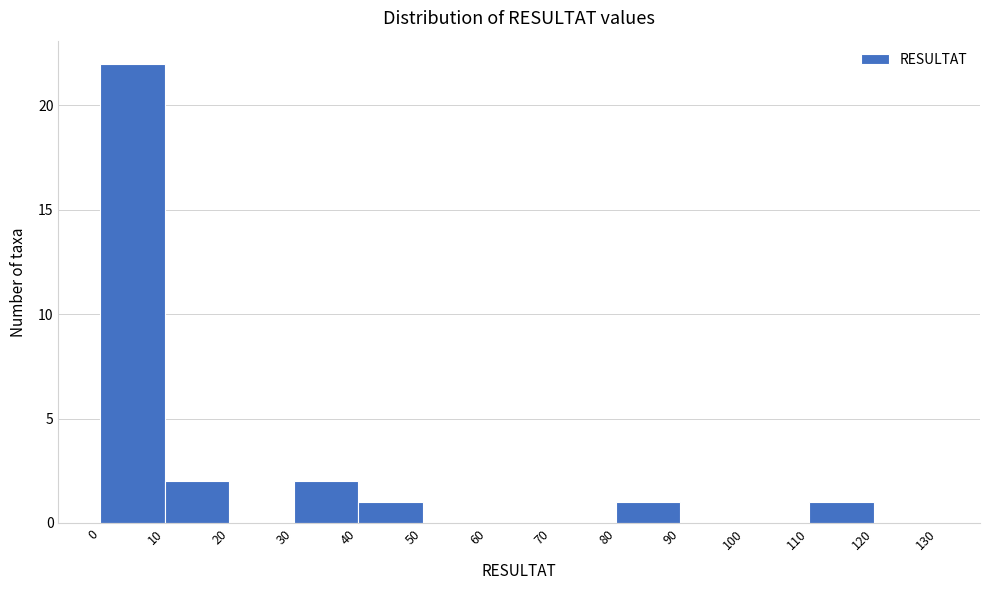

Reading left to right, transcribe this chart: for each bar, give the range it covers on the x-axis and its height. The values are not printed on the chart, so give them approximately, as read against the axis.

0 to 10: 22
10 to 20: 2
20 to 30: 0
30 to 40: 2
40 to 50: 1
50 to 60: 0
60 to 70: 0
70 to 80: 0
80 to 90: 1
90 to 100: 0
100 to 110: 0
110 to 120: 1
120 to 130: 0